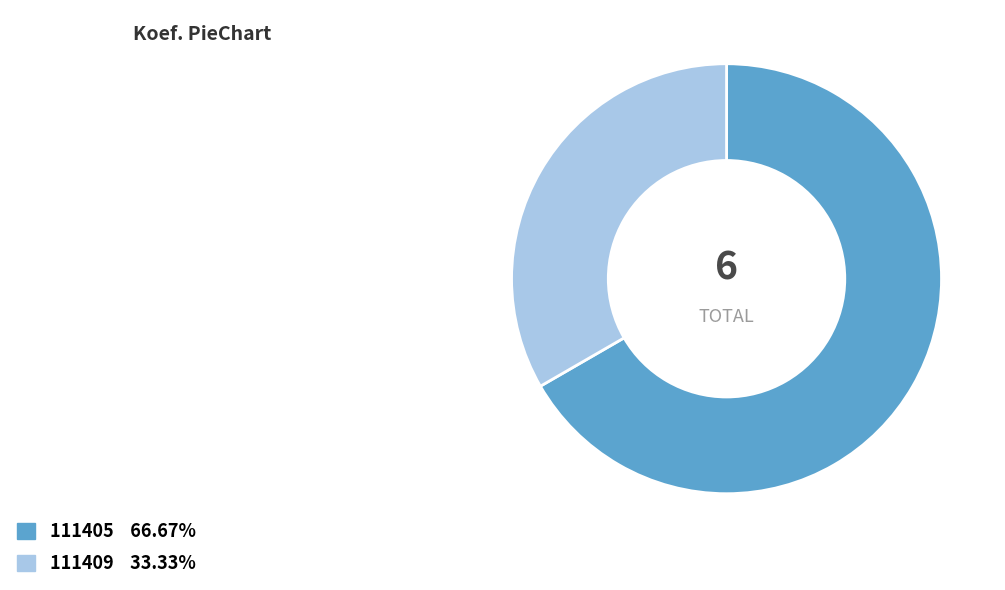

How many segments does this pie chart have?

2